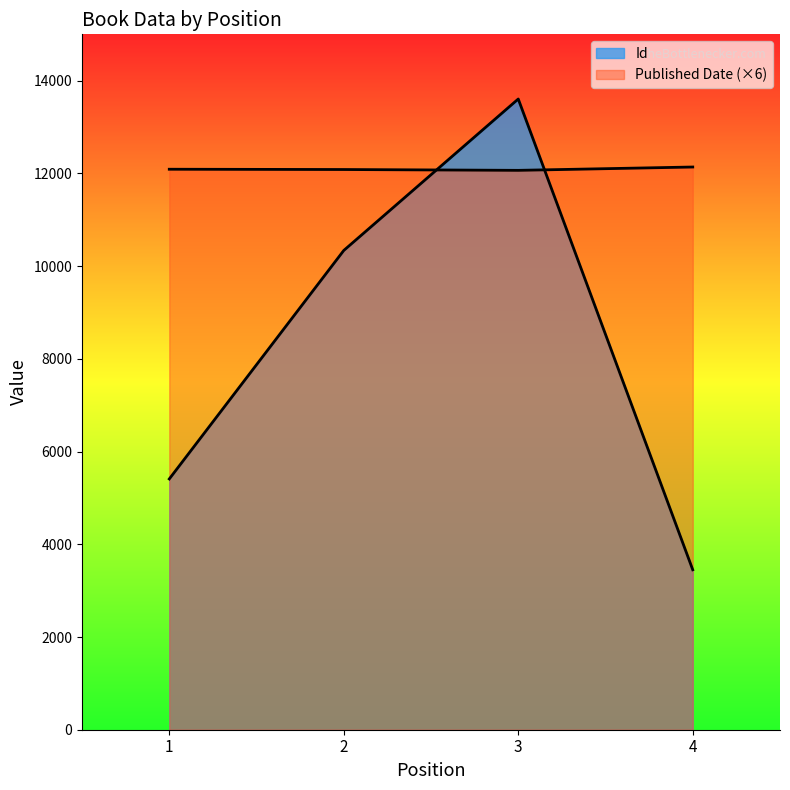

The value of Id at 1 is 2310. True or false?

False